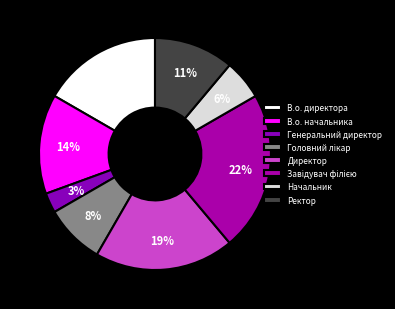

To the nearest percent, what percentage of the pie is Головний лікар?

8%